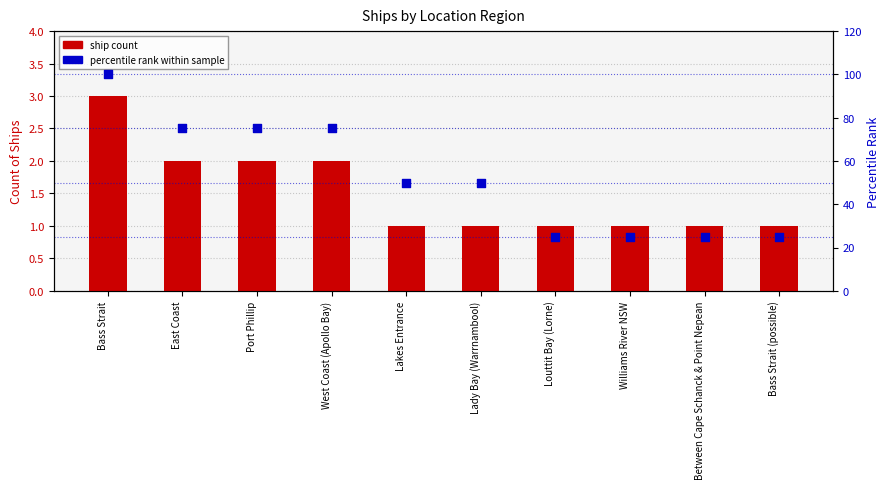

At how many categories does at least one series exceed 13?

10